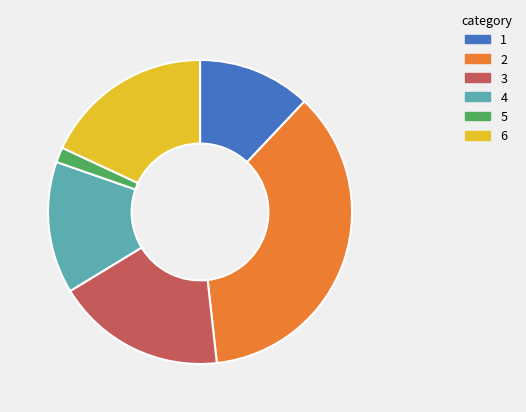

True or false: 1 accounts for 12% of the total.

True